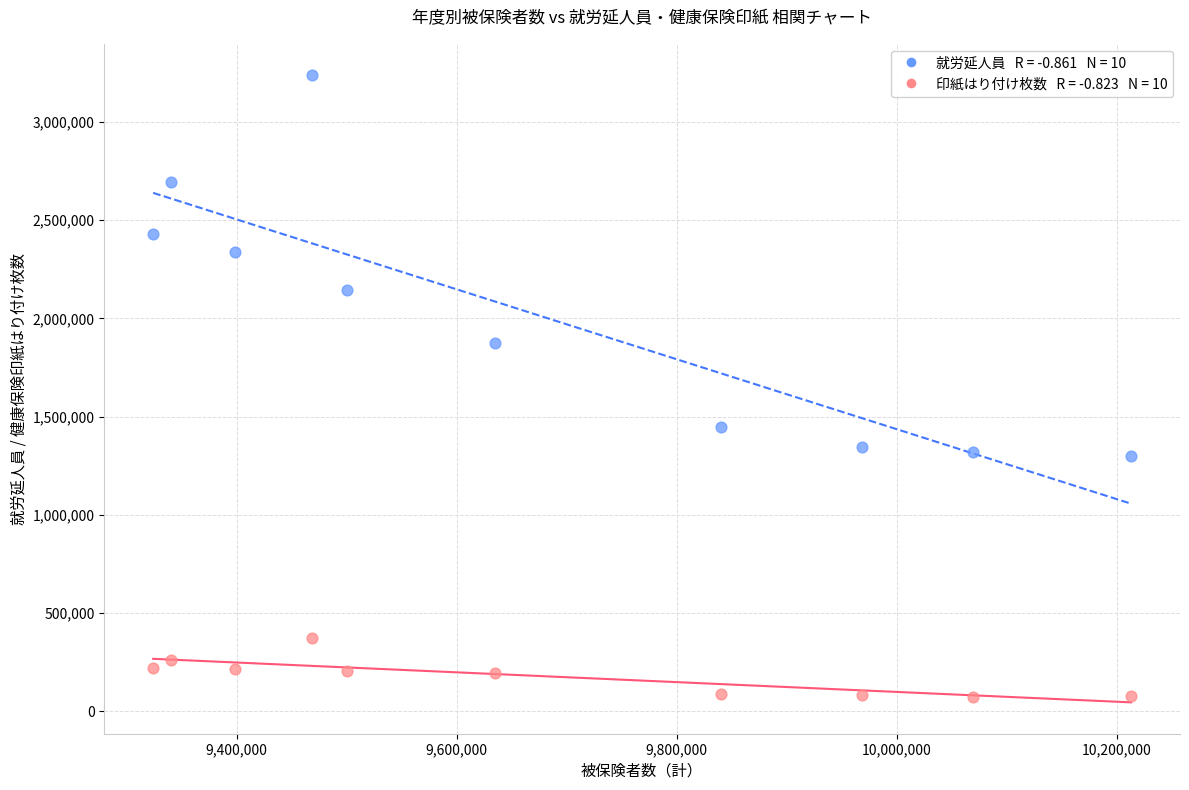

Across all data points, what is the range of Y values (max minus min)?

3164441